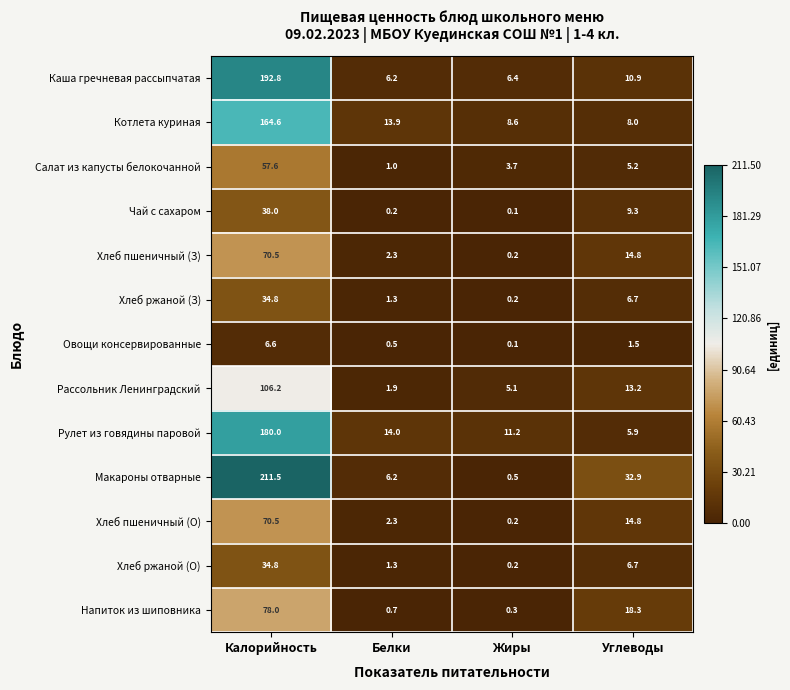

What is the approximate value of Напиток из шиповника at Калорийность?

78.0